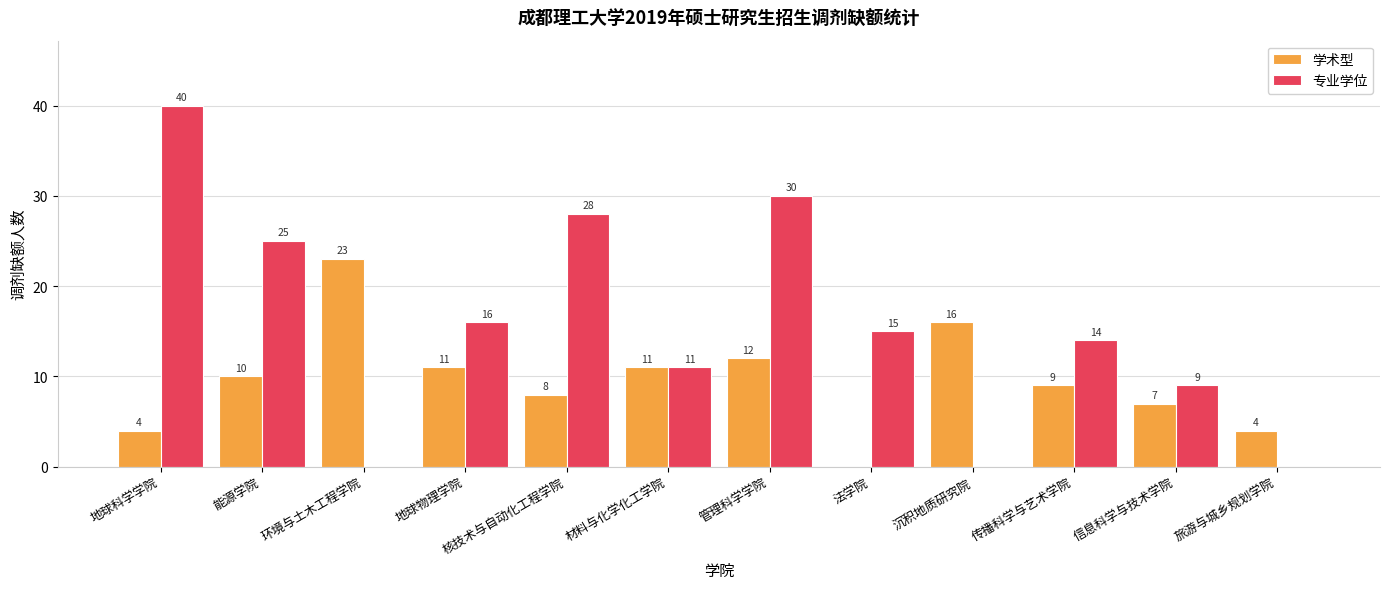

What are all the series names shown in the legend?

学术型, 专业学位